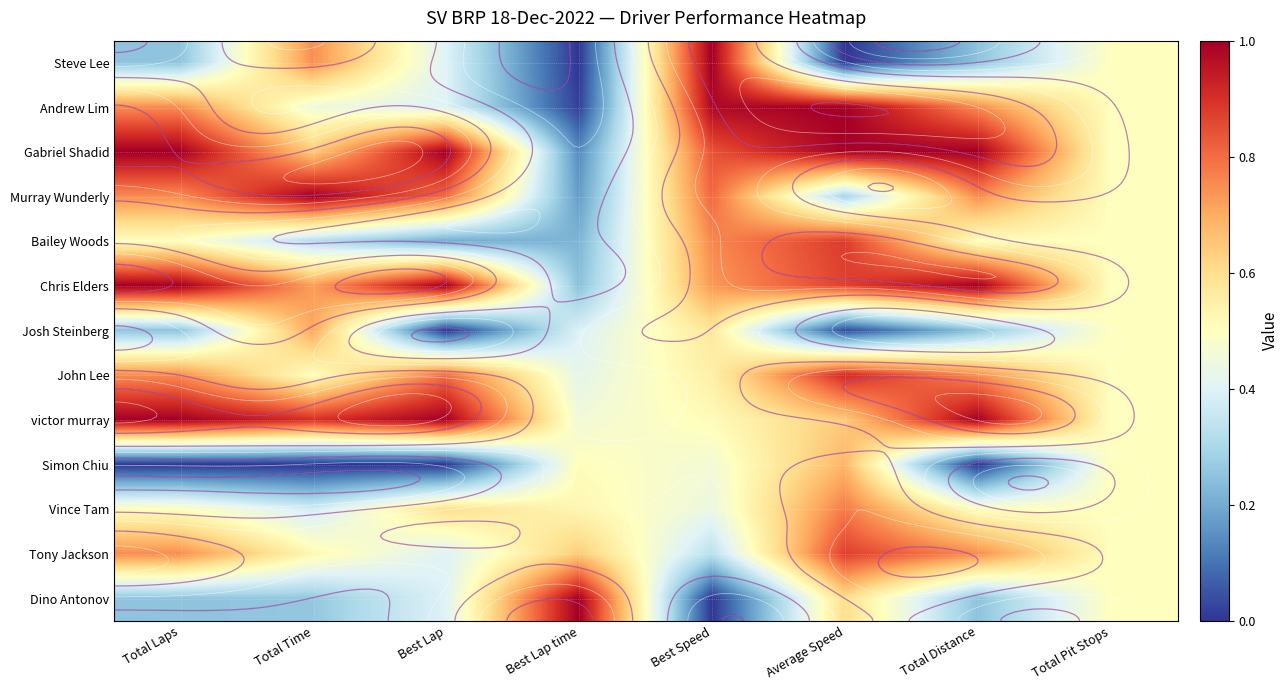

At how many categories does at least one series exceed 0?

8